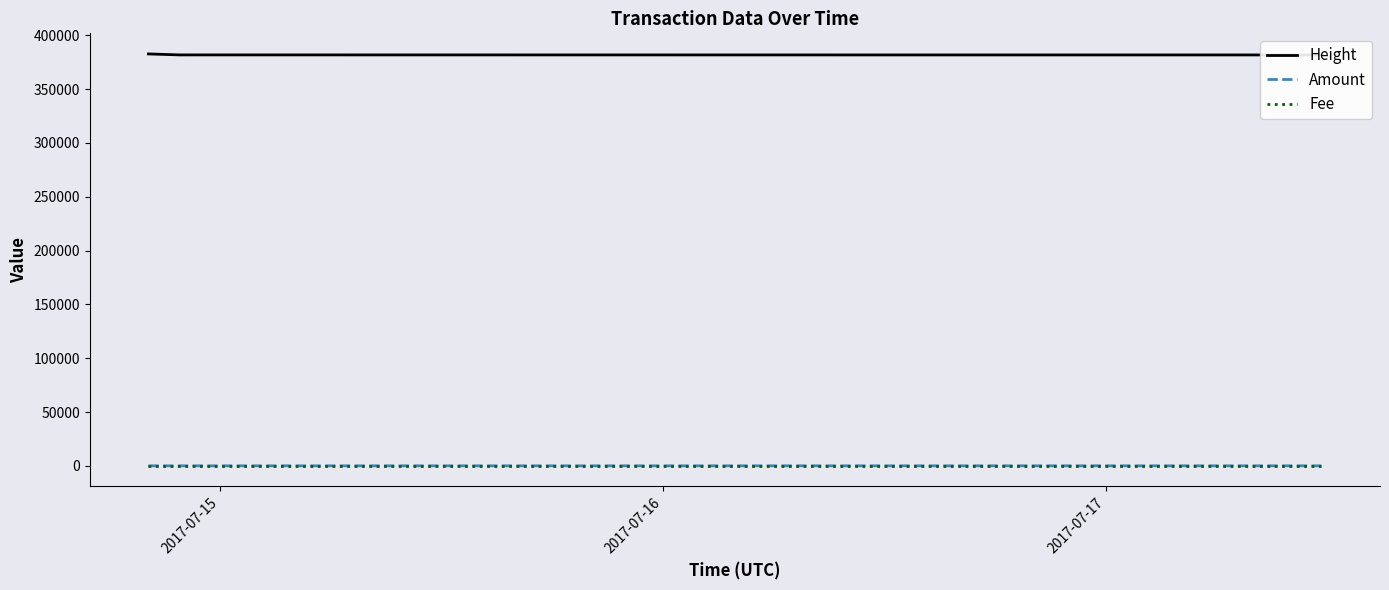

What is the label of the 1st point from the left?

2017-07-15